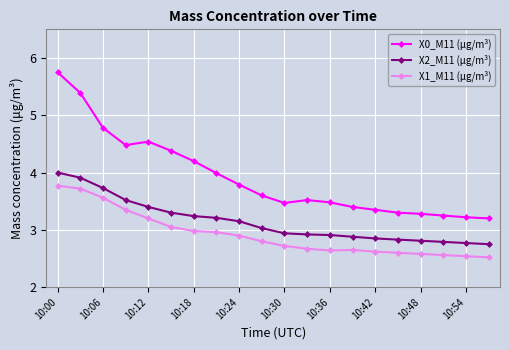

Which series has the largest total across all categories?

X0_M11 (μg/m³)